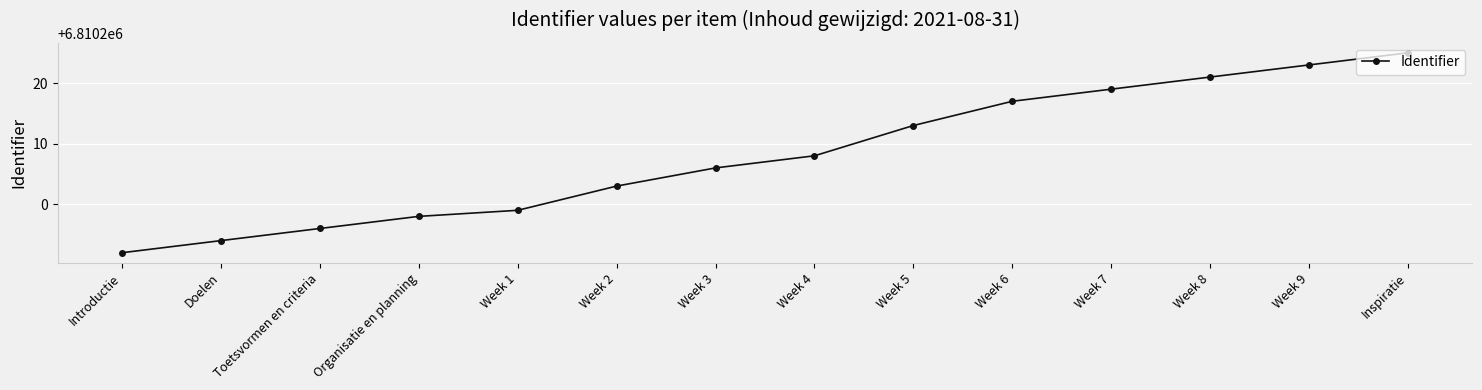

How many categories are shown in the chart?

14